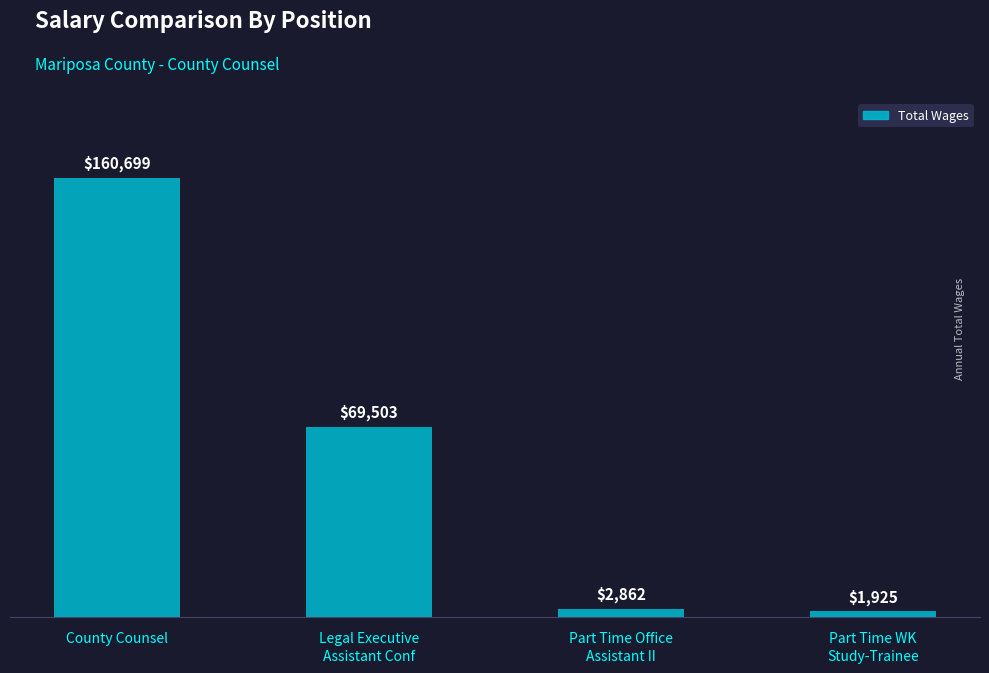

What is the label of the 4th bar from the left?

Part Time WK
Study-Trainee